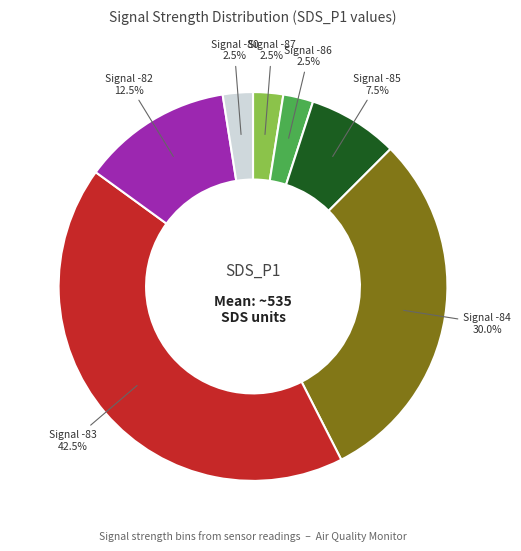

Is there any slice that represents more than half of the pie?

No